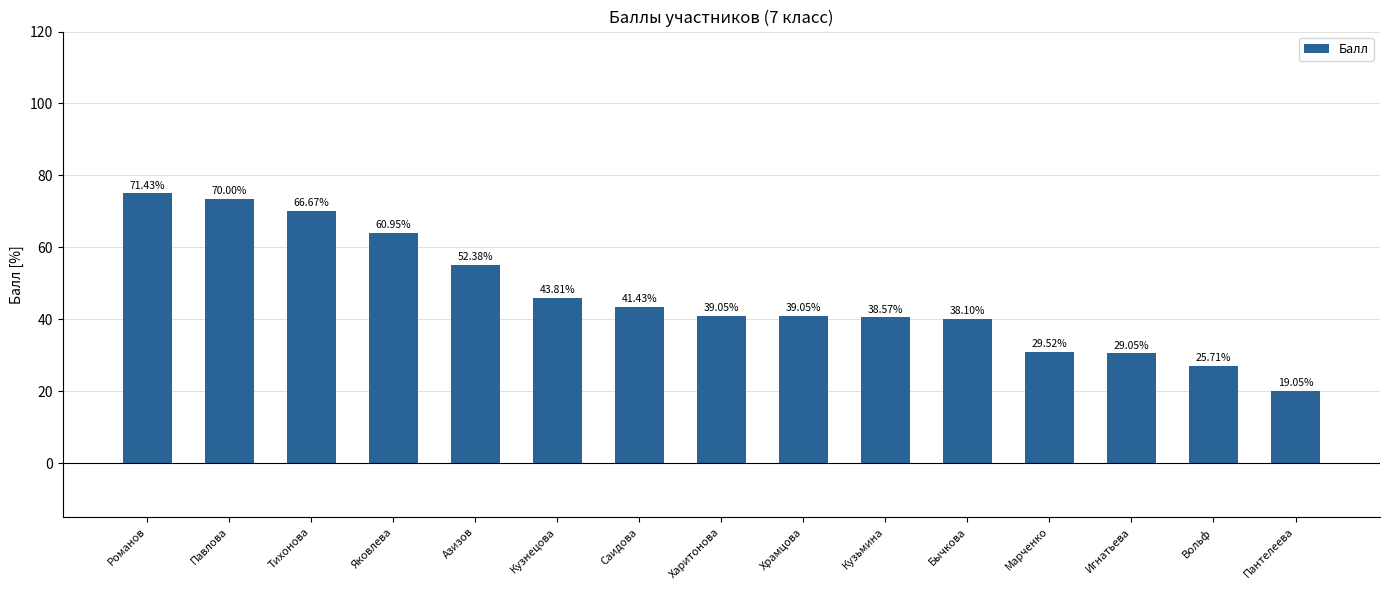

Approximately how many times larger is the value at Кузнецова compared to Пантелеева?

2.3